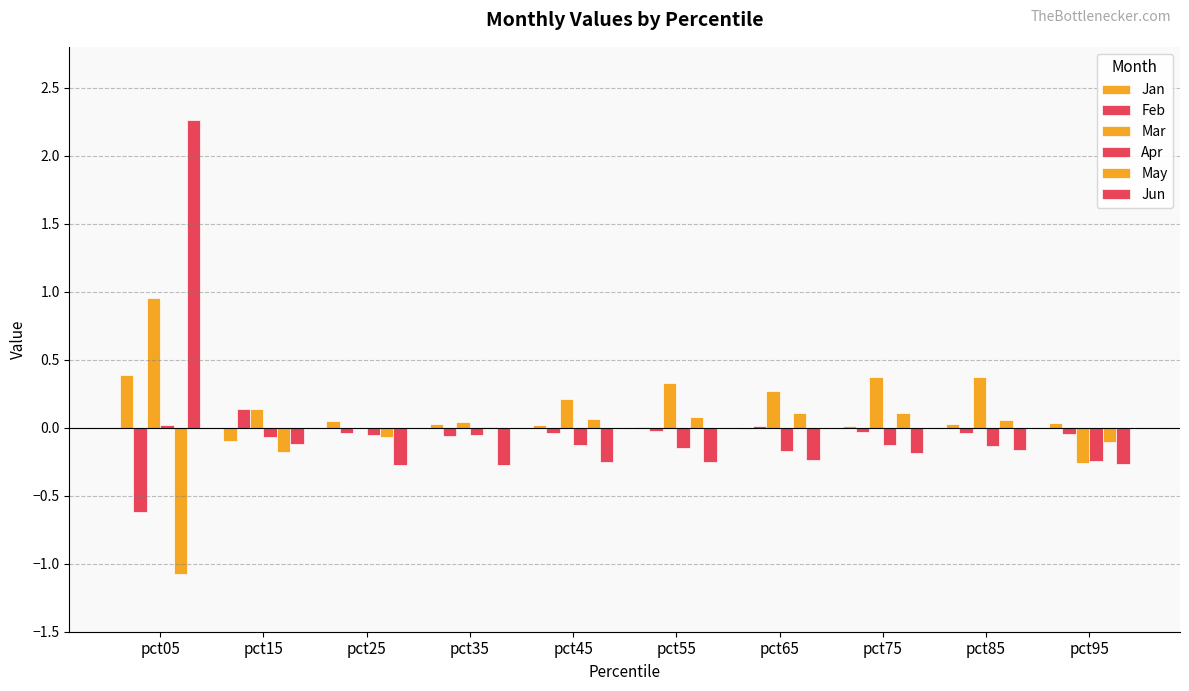

What is the difference between the highest and lowest values at pct35?

0.3